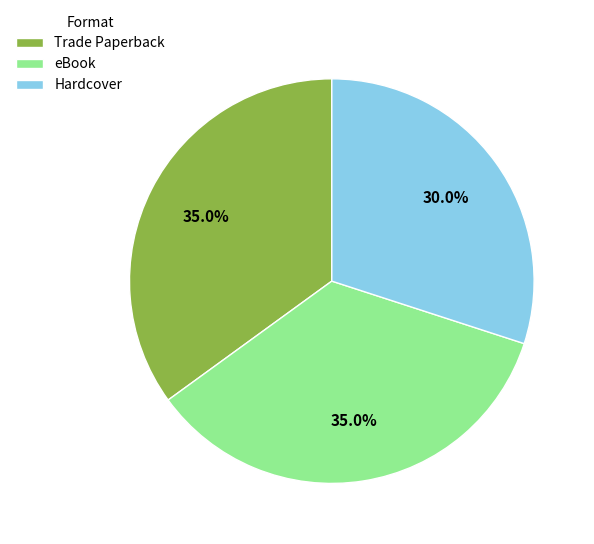

The eBook slice represents 41% of the pie. True or false?

False